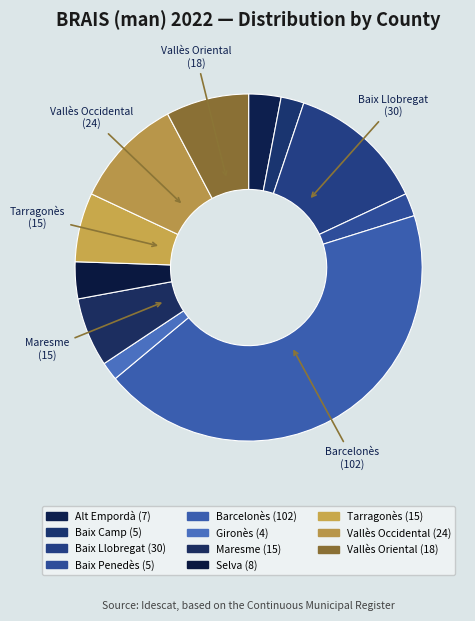

Do Vallès Occidental and Selva together represent more than half of the pie?

No